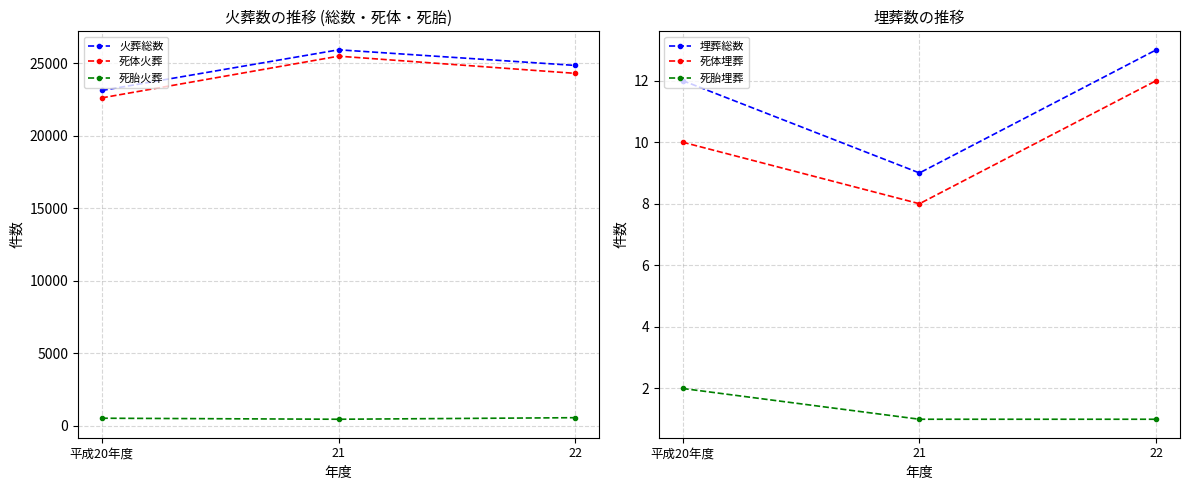

At how many categories does at least one series exceed 17915?

3